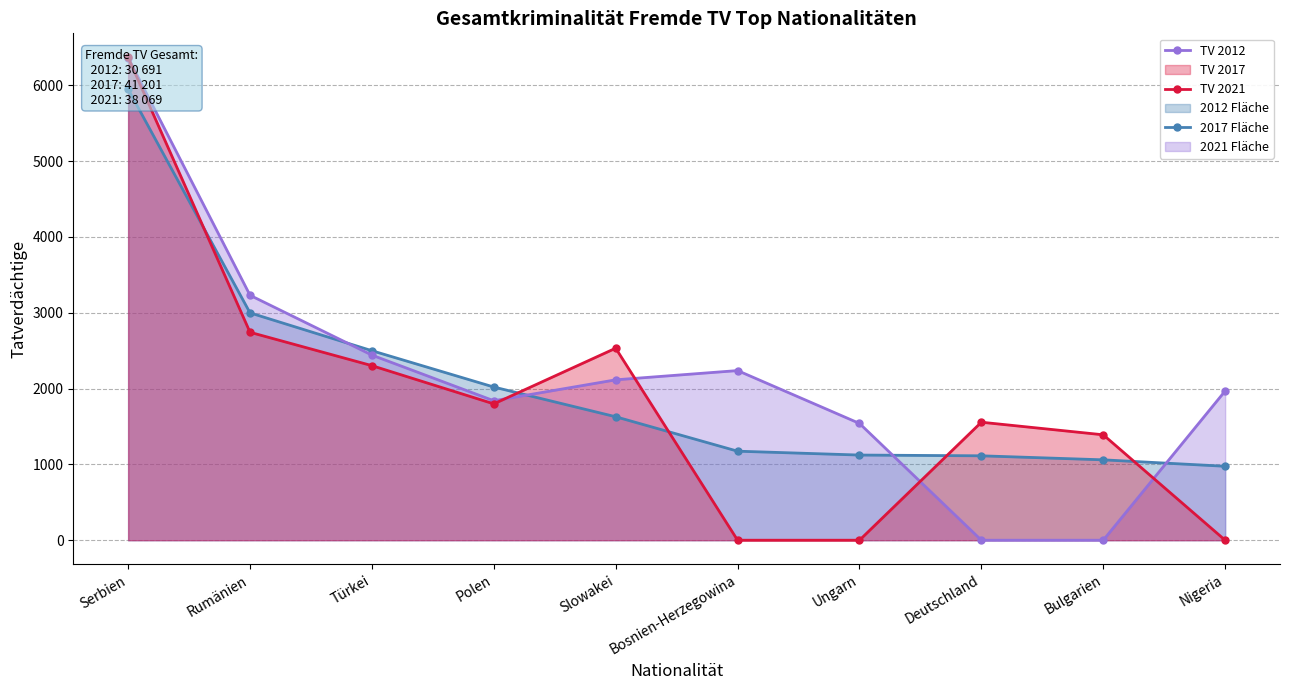

At which label does 2017 first exceed 2115?

Serbien